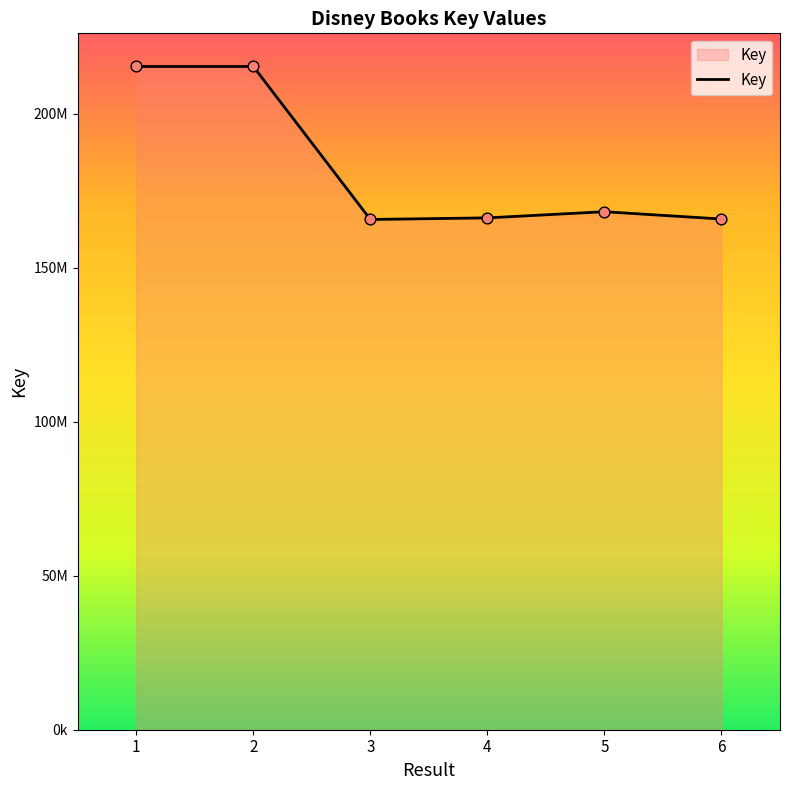

Between 5 and 4, which is larger?

5